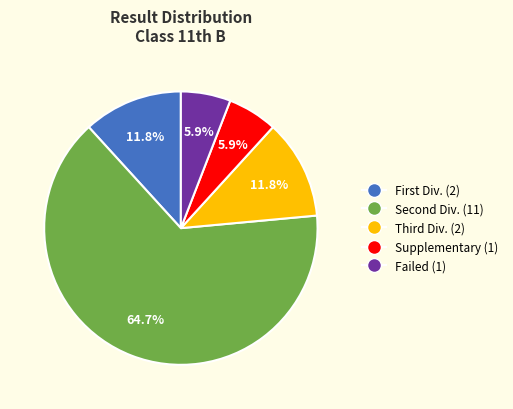

How many segments does this pie chart have?

5